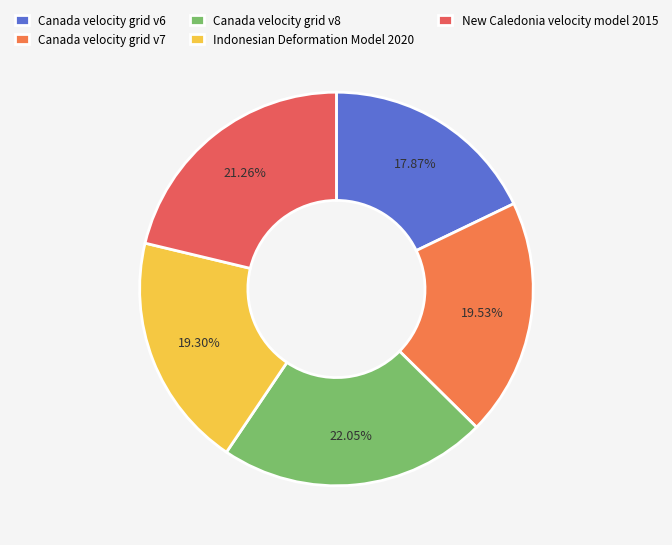

What is the smallest slice in the pie chart?

Canada velocity grid v6